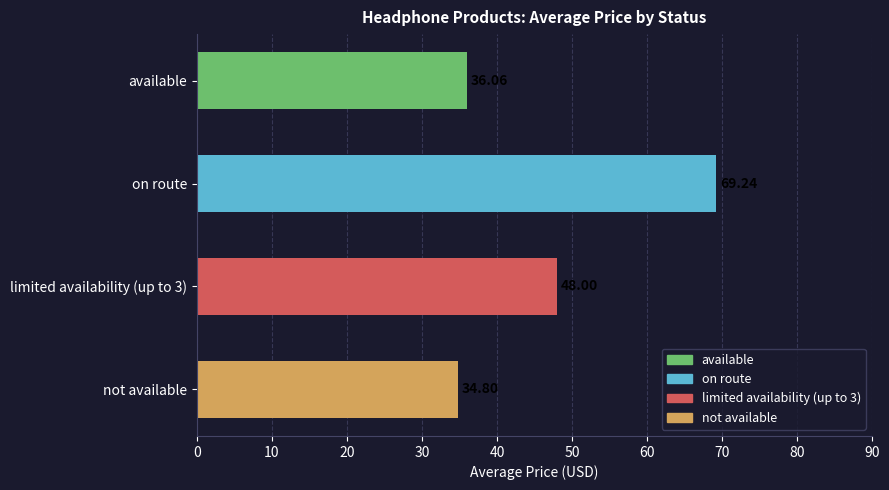

Are the bars grouped side by side (vs. stacked)?

No